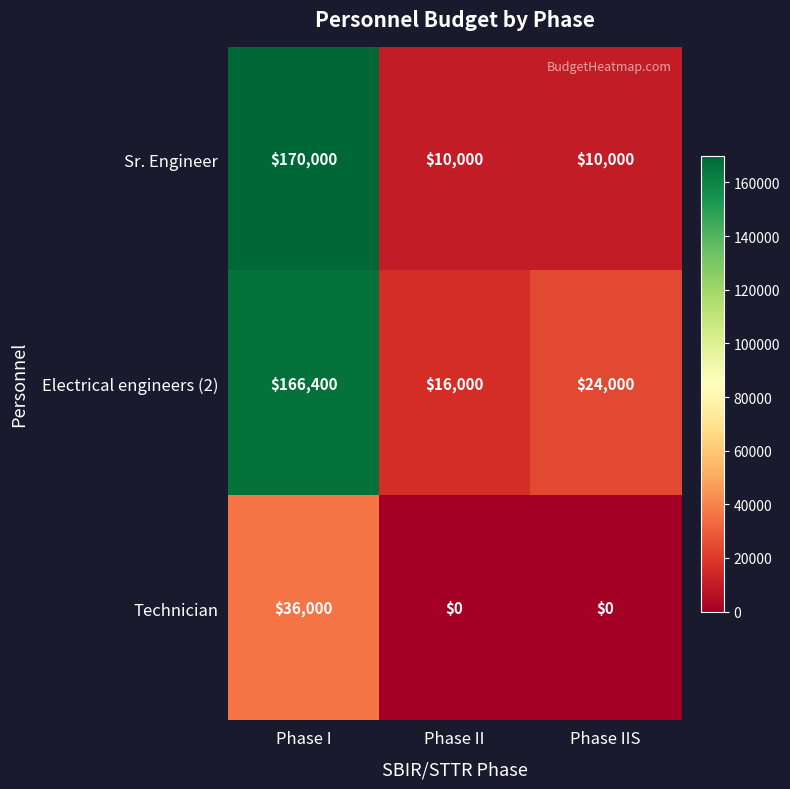

What is the greatest value displayed?

170000